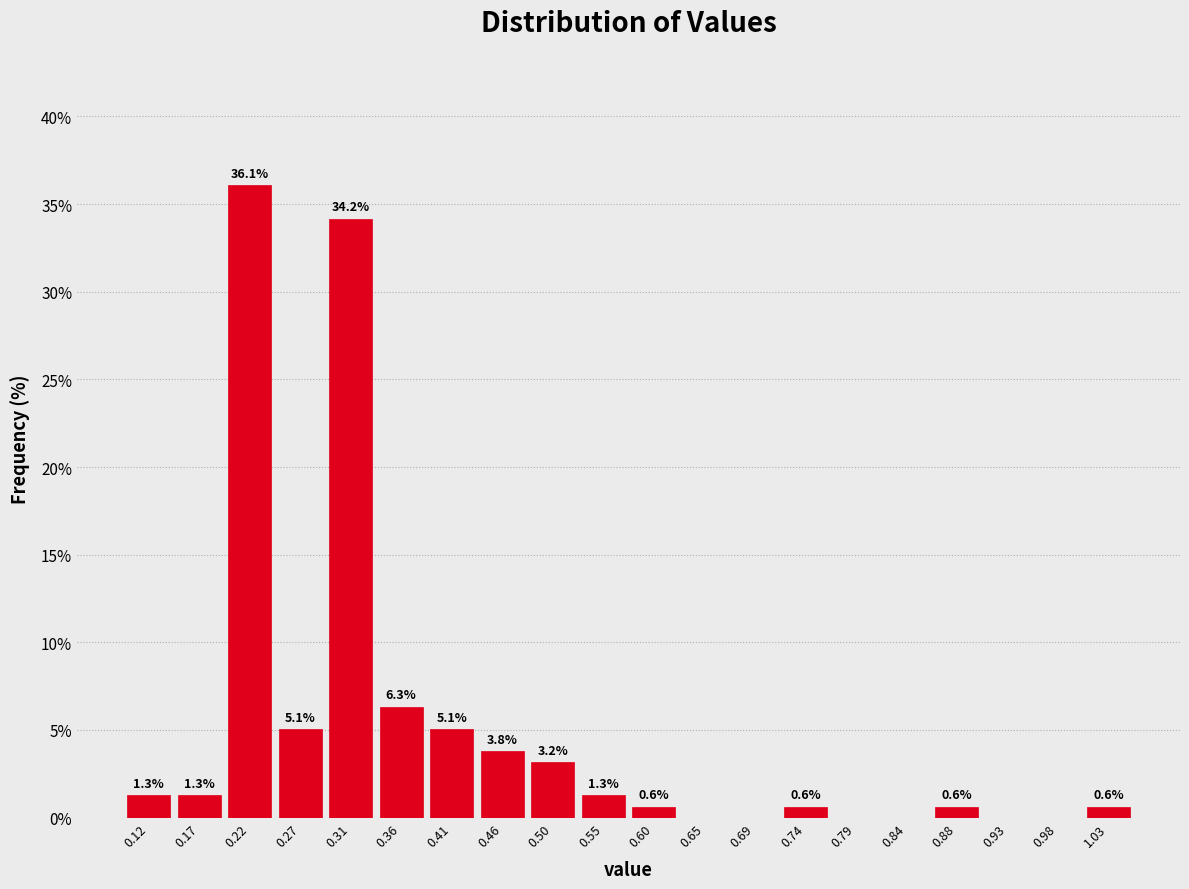

Over which range of the x-axis is the bar tallest?

0.195 to 0.245